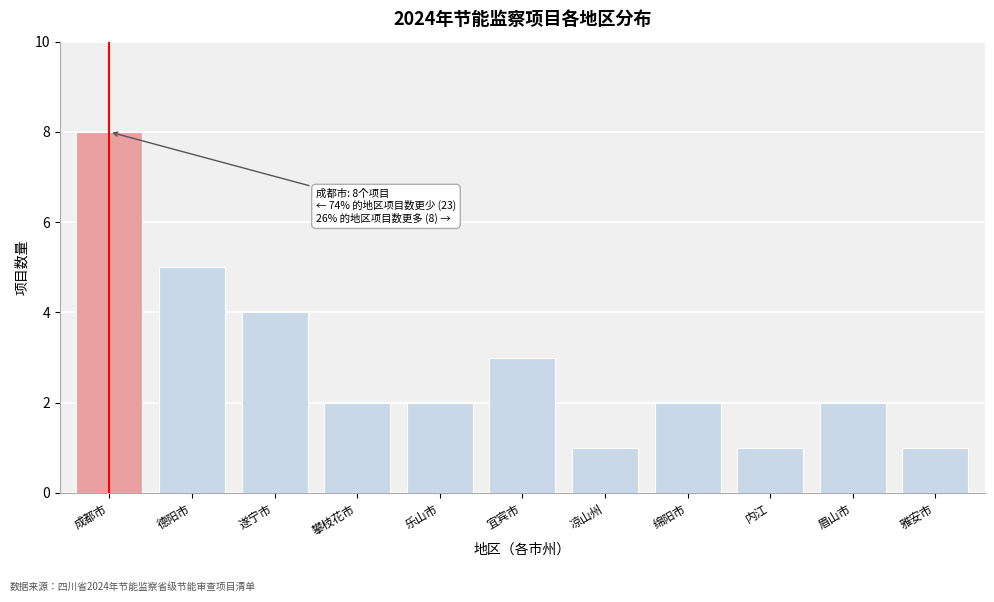

Reading left to right, extract all data points from this chart.

8	5	4	2	2	3	1	2	1	2	1